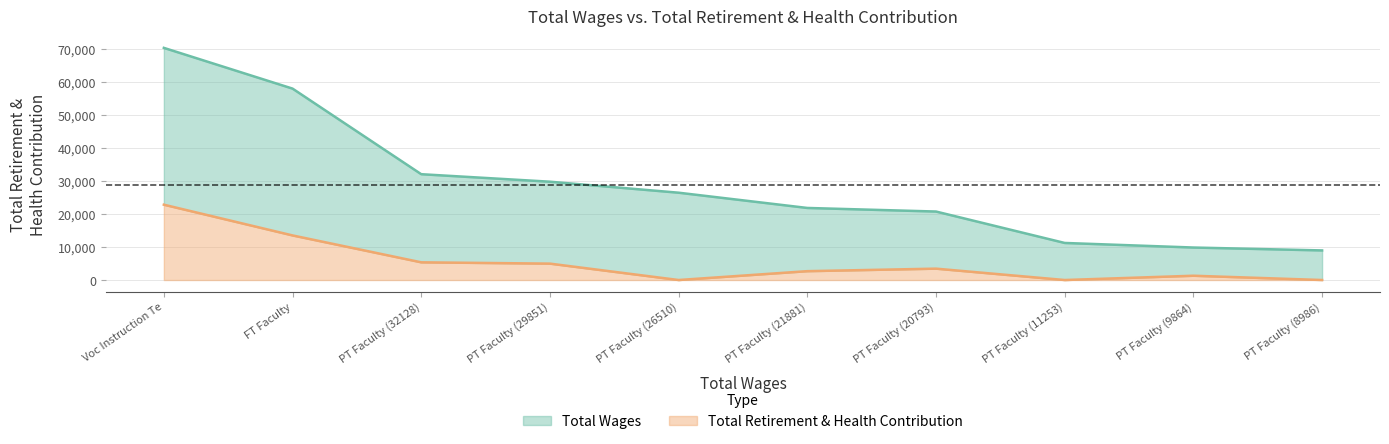

What is the spread (max minus min) of values at PT Faculty (11253)?

11253